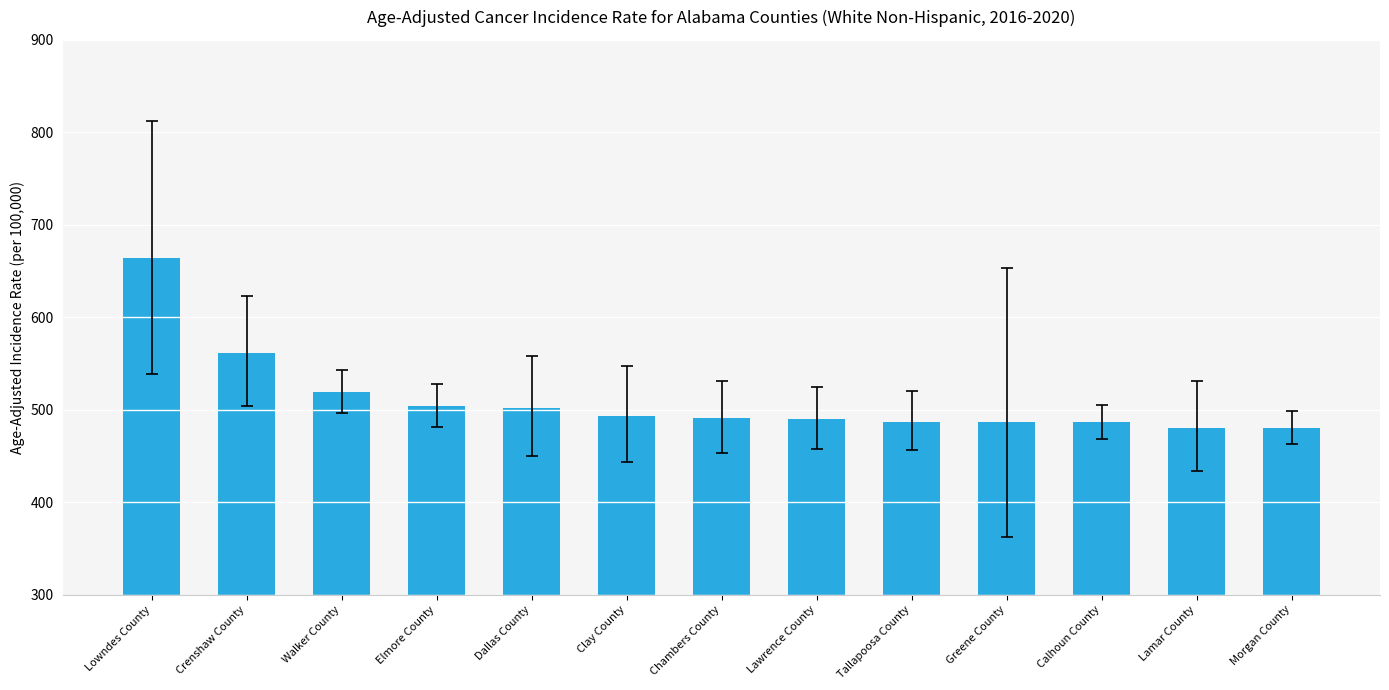

The value at Greene County is 486.7. True or false?

True